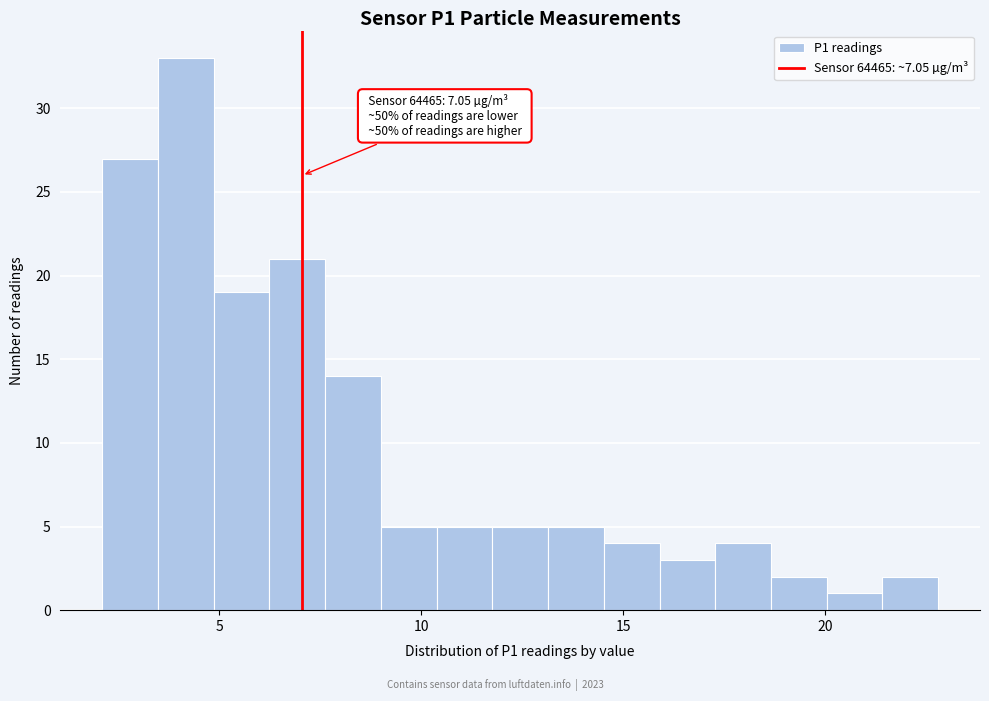

Read against the x-axis, roughly where is the centre of the tallest bar?

4.0